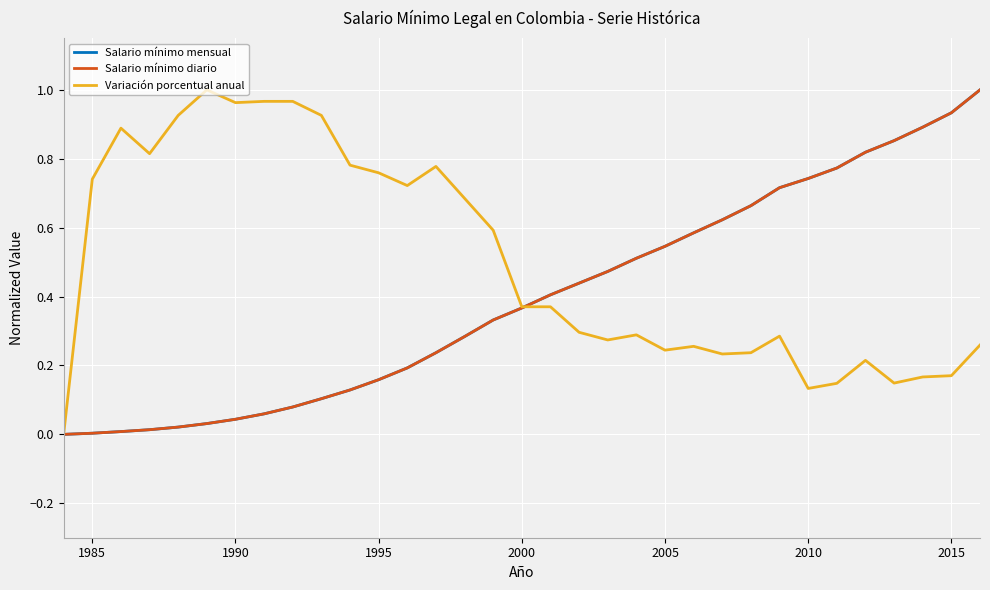

Does the chart have visible grid lines?

Yes